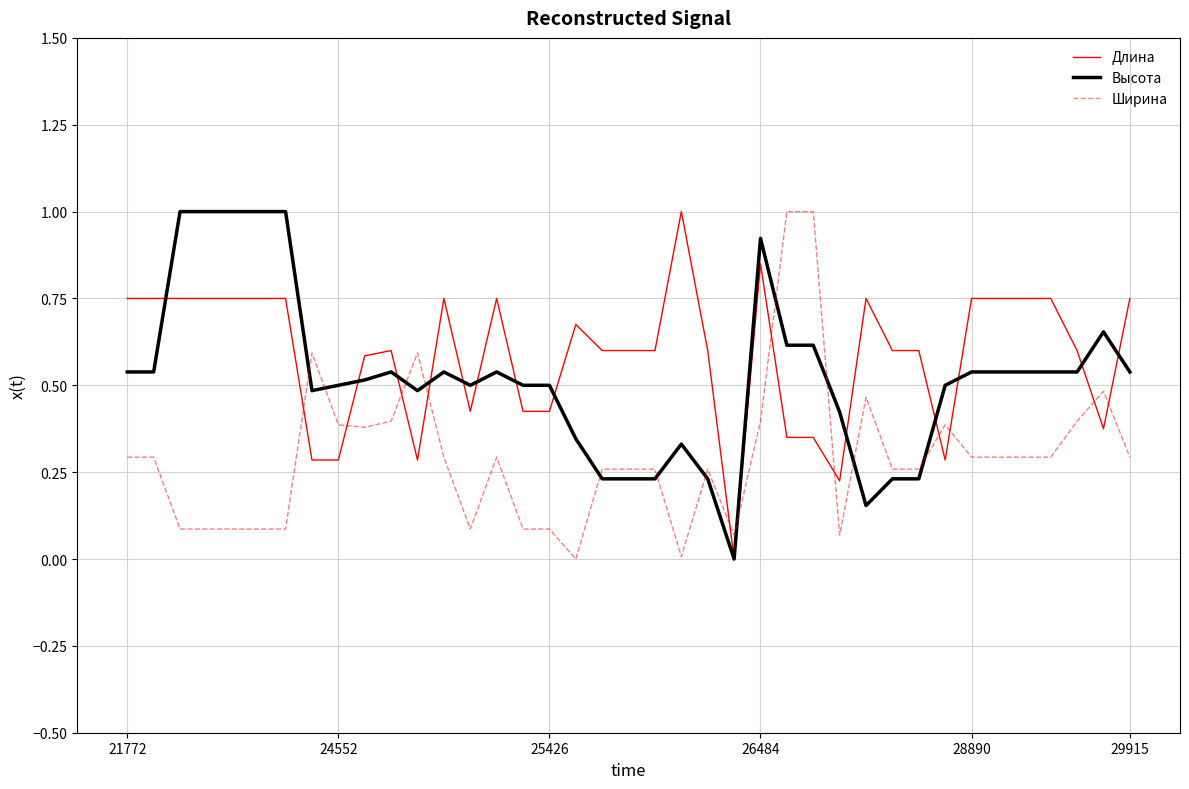

Which series ends up on top after the final intersection of Высота and Длина?

Длина